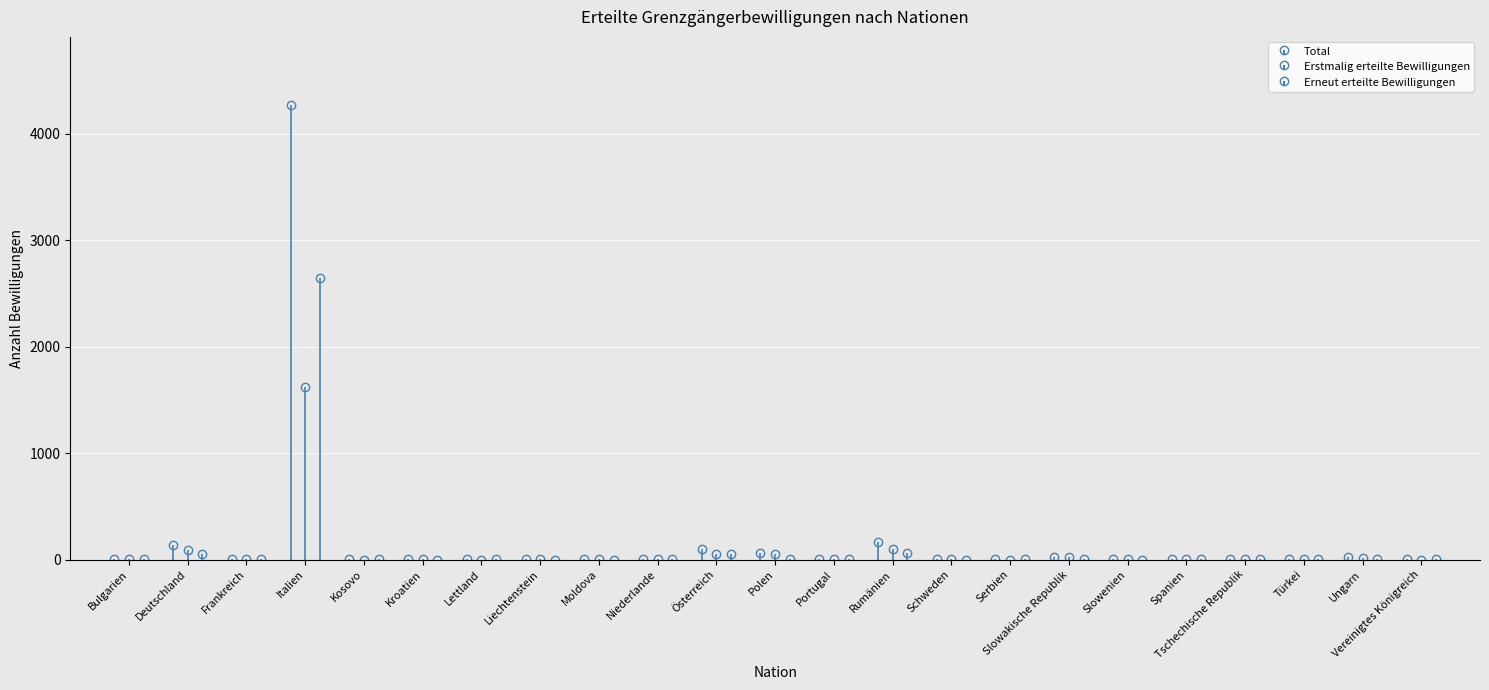

What is the total value across all series at Portugal?

16